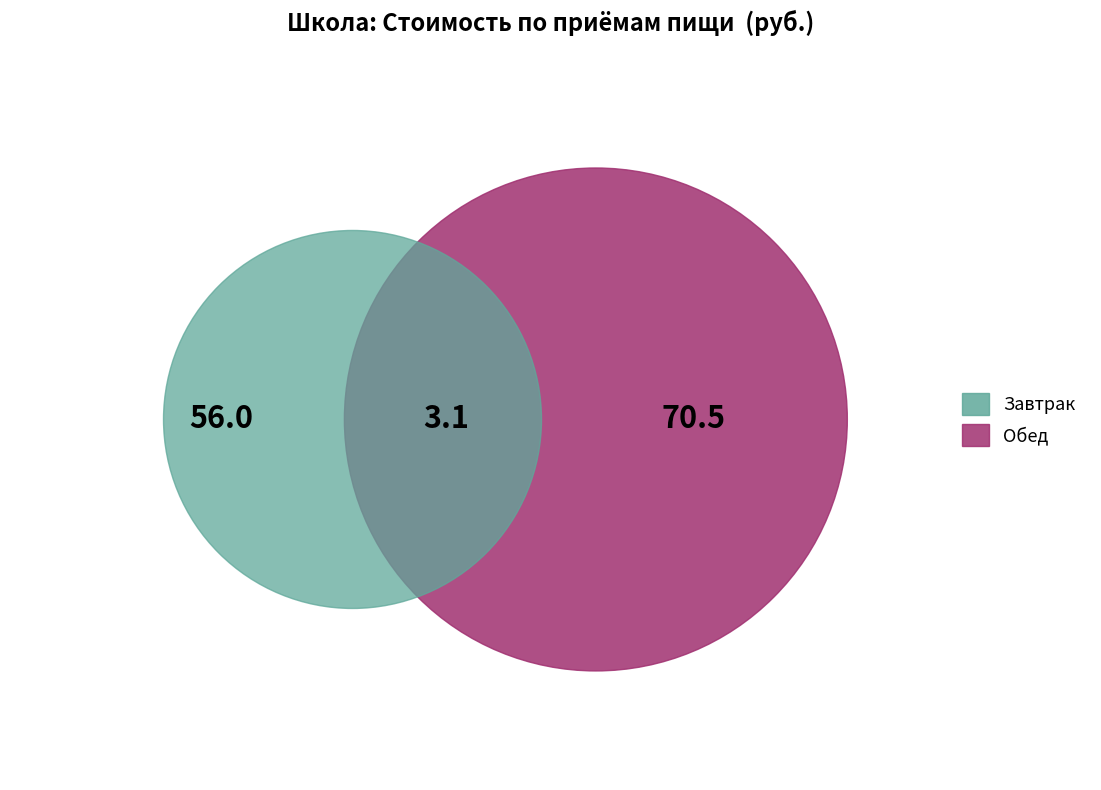

Is the sum of Обед (закуска) and Завтрак (хлеб) greater than half?

No